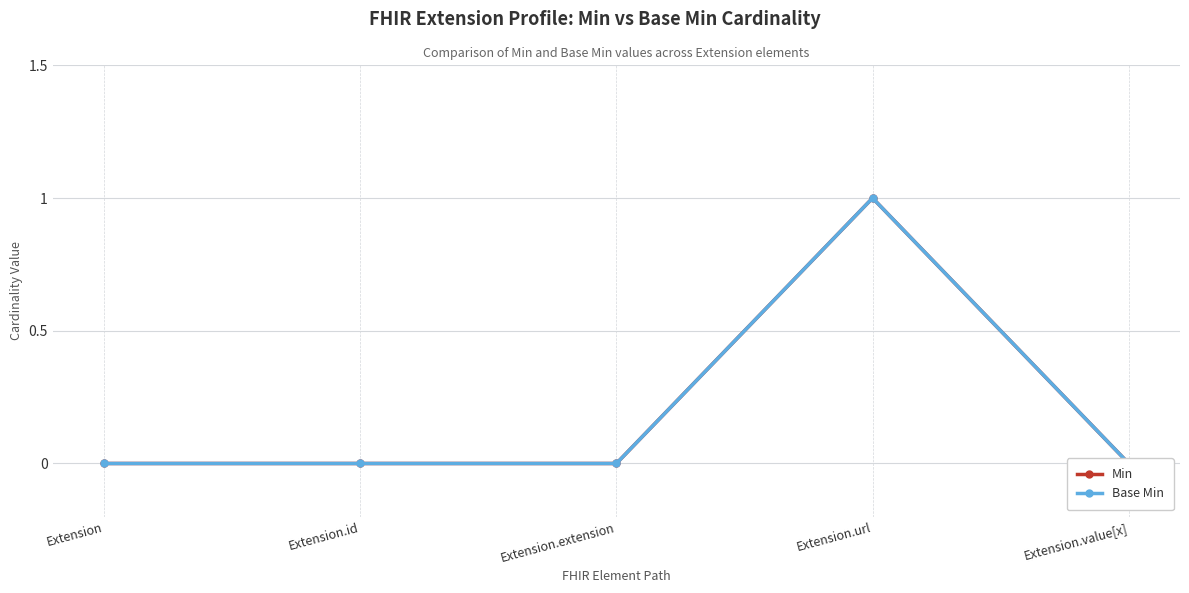

List the labels in order of Min value, smallest first.

Extension, Extension.id, Extension.extension, Extension.value[x], Extension.url